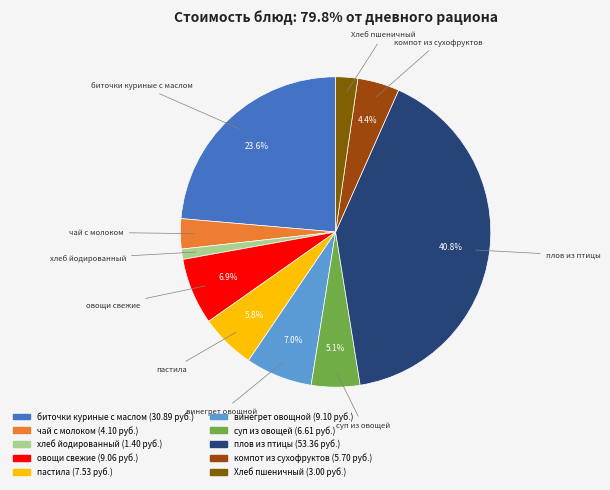

The суп из овощей slice represents 5% of the pie. True or false?

True